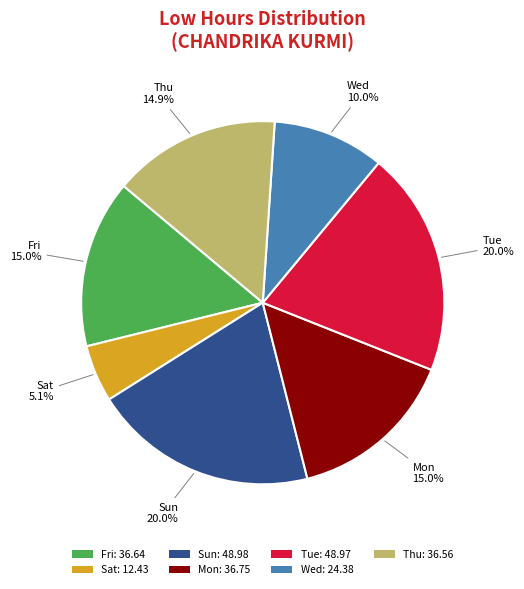

Between Mon: 36.75 and Sat: 12.43, which is larger?

Mon: 36.75